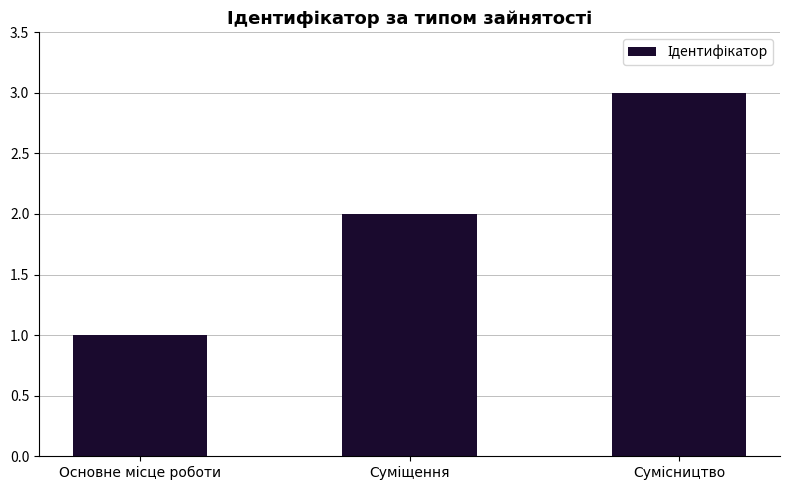

What is the maximum value shown in the chart?

3